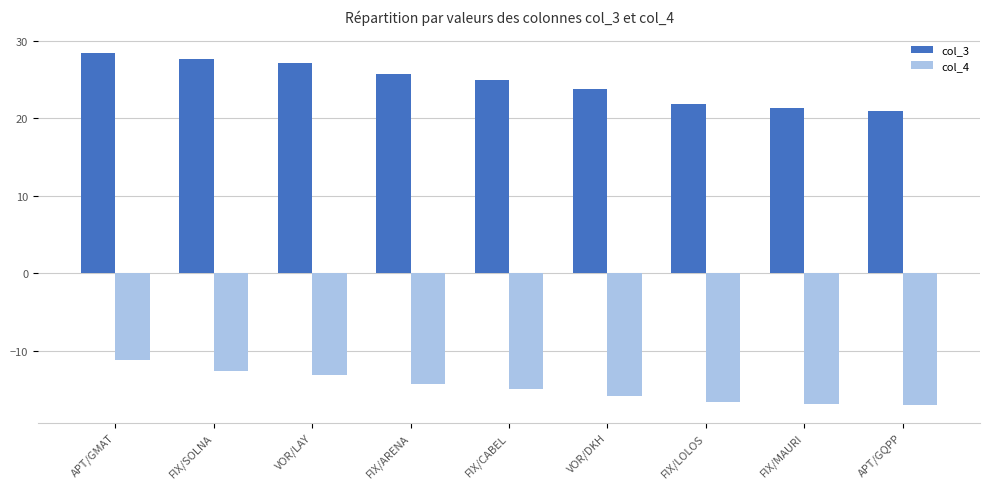

At which label does col_4 first exceed -14?

APT/GMAT